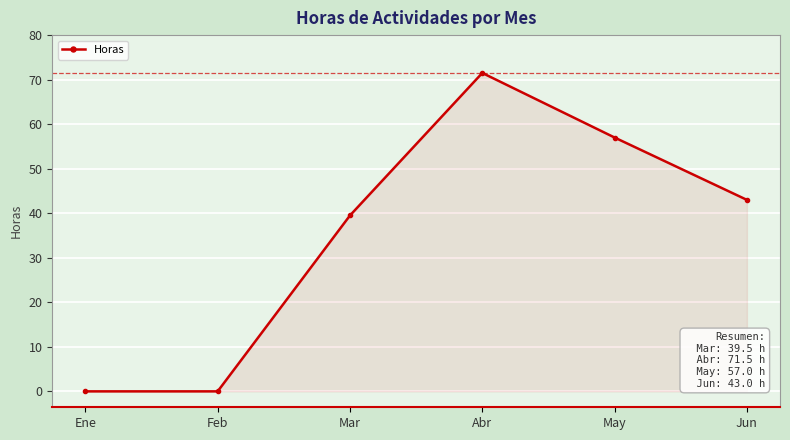

How many interior local peaks (higher than both neighbors) does the data have?

1